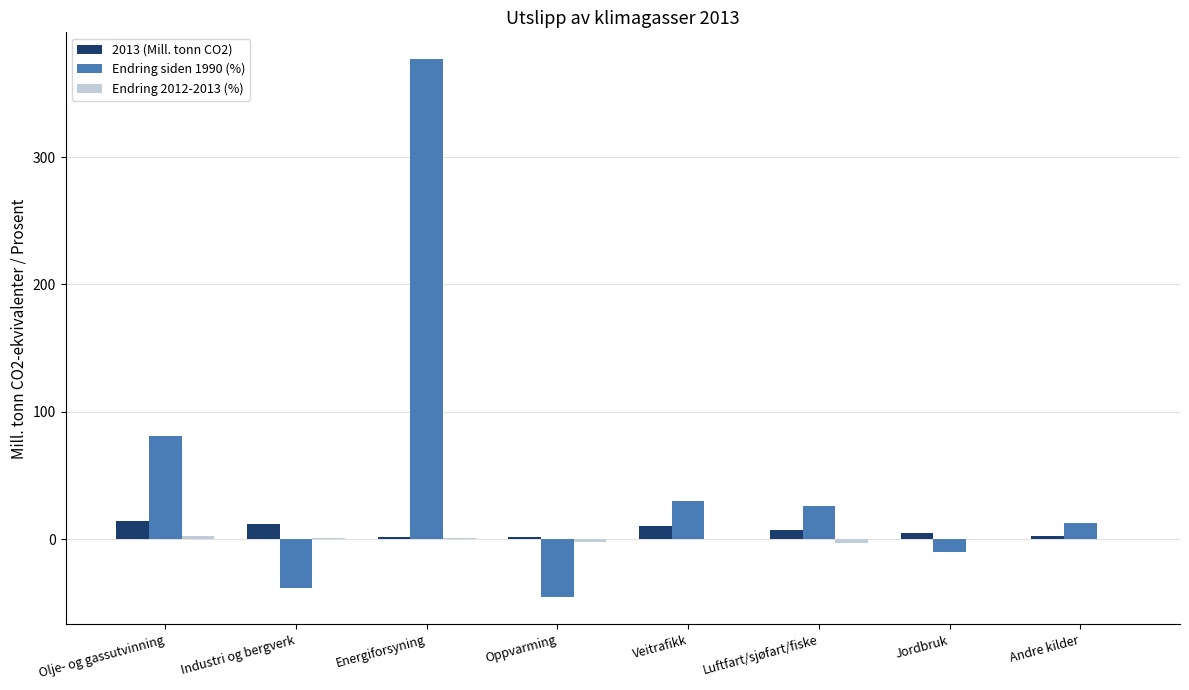

How many values in the Endring siden 1990 (%) series exceed 25?

4